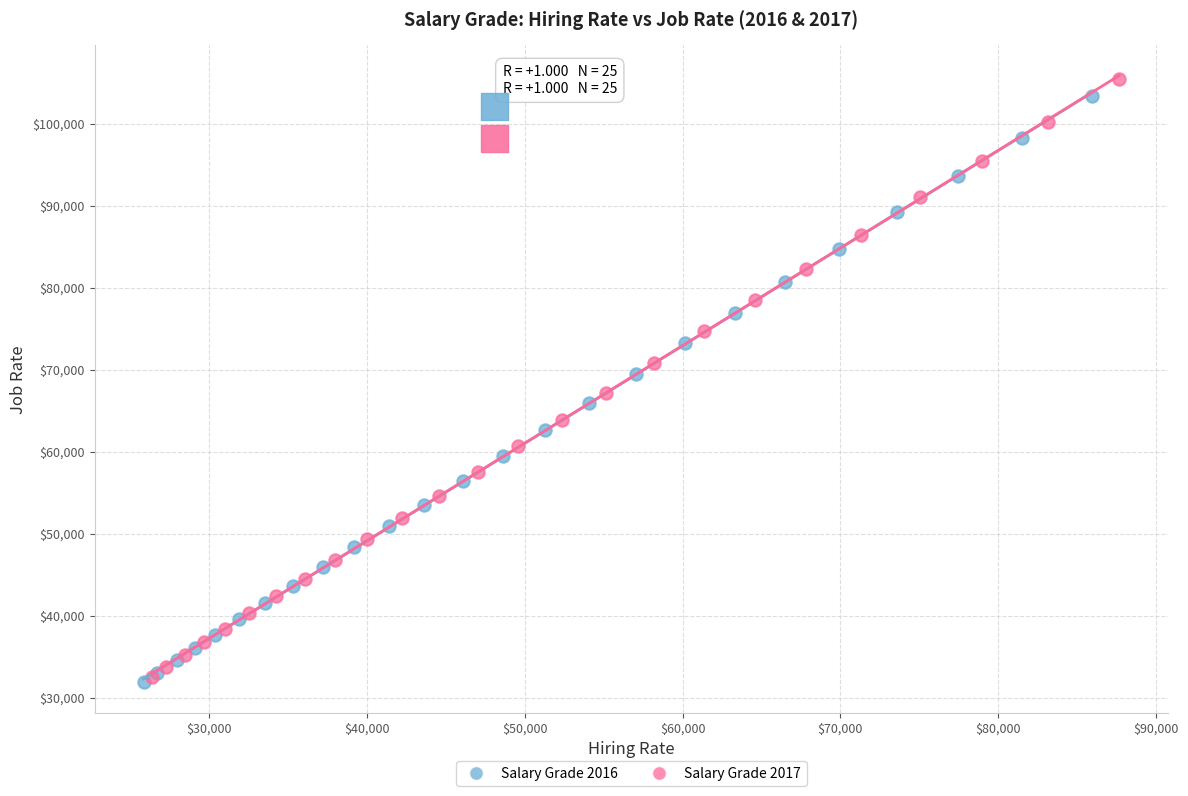

Which series has the largest Y range (max minus min)?

Salary Grade 2017